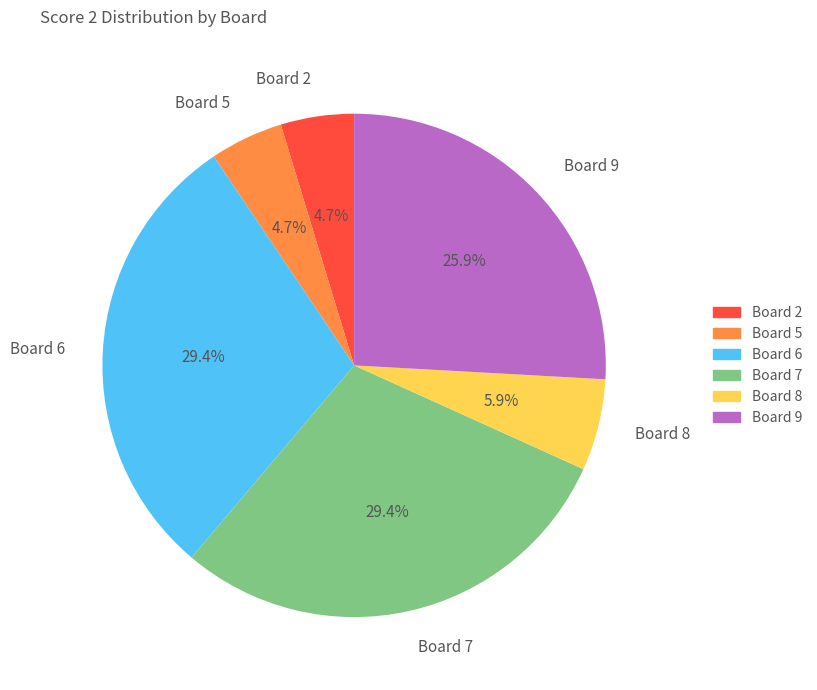

Approximately how many times larger is the value at Board 7 compared to Board 2?

6.3